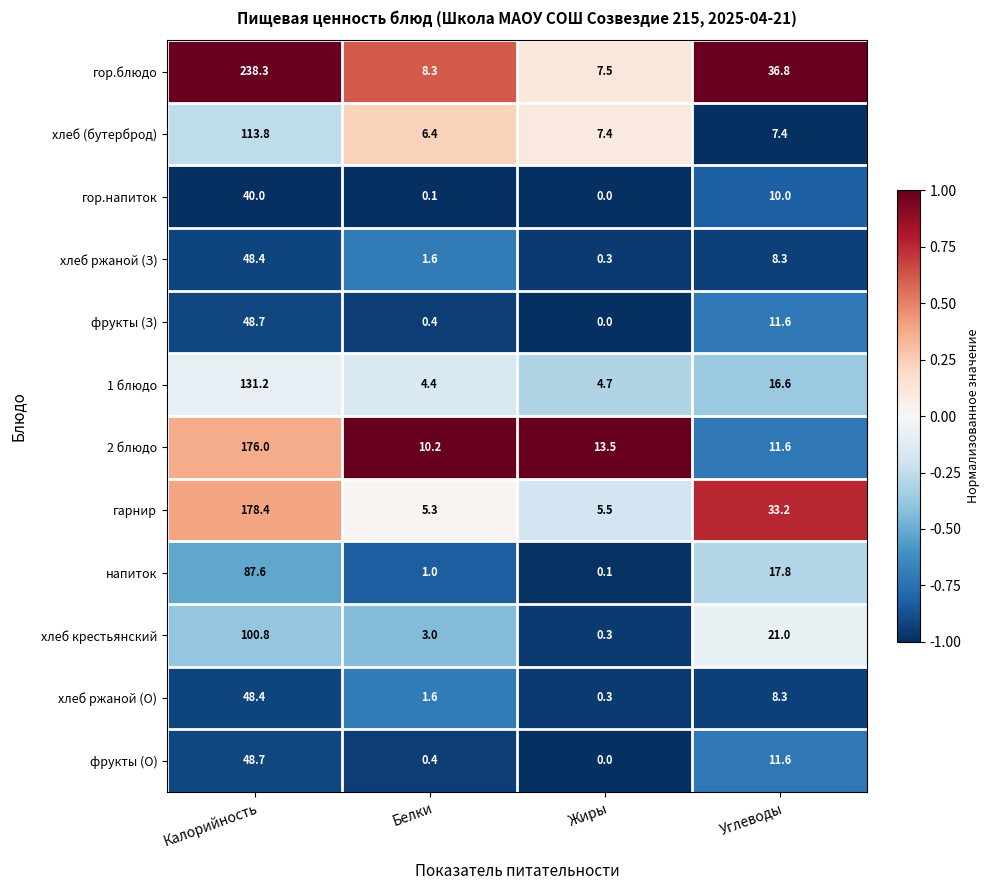

At which label is 2 блюдо closest to 93?

Жиры